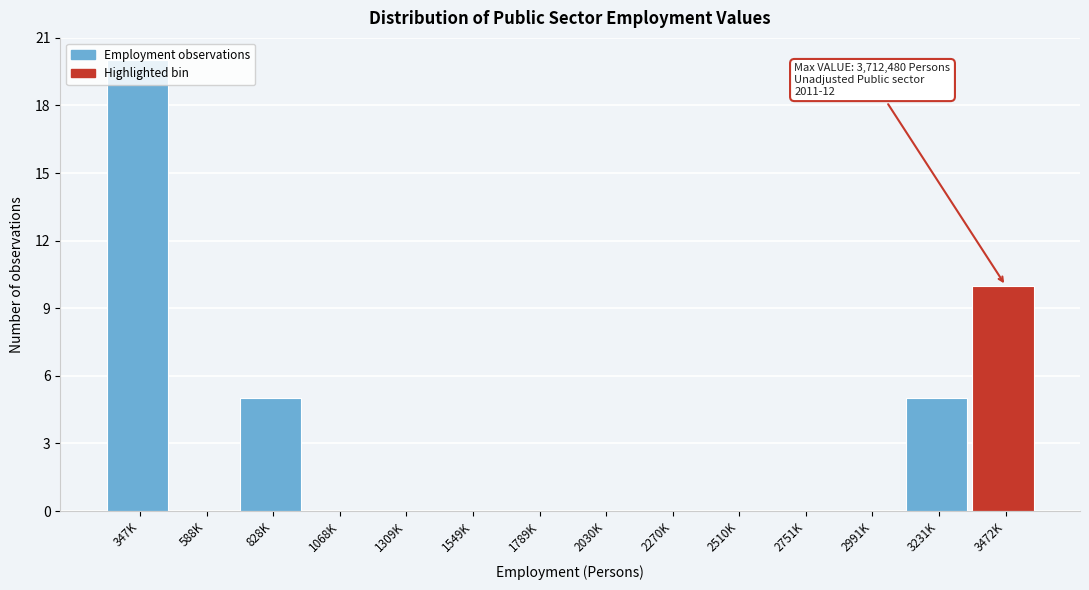

Is it true that the value at 2991K is -14?

False